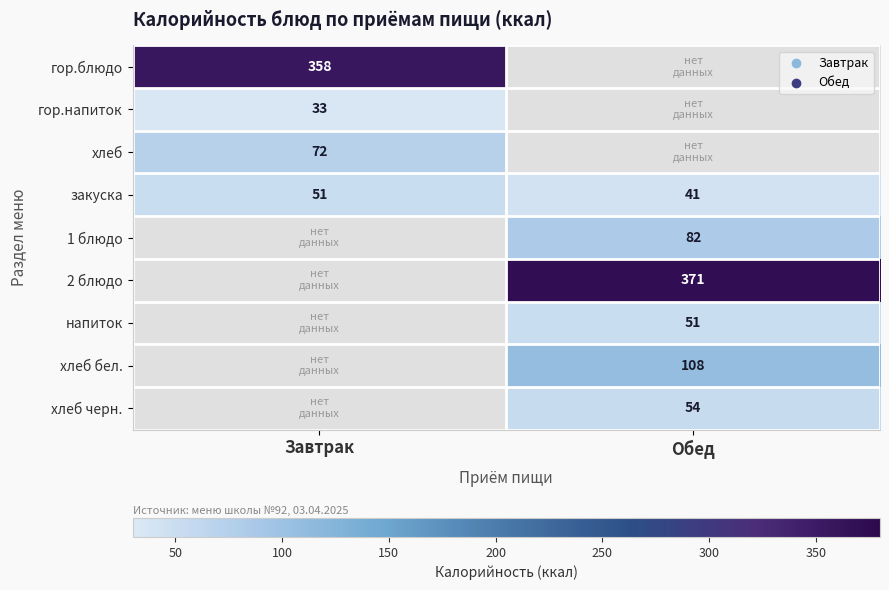

Is the value of хлеб черн. at Обед greater than the value of гор.напиток at Завтрак?

Yes